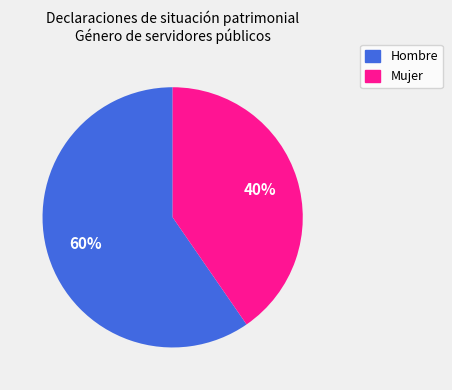

True or false: Hombre accounts for 65% of the total.

False